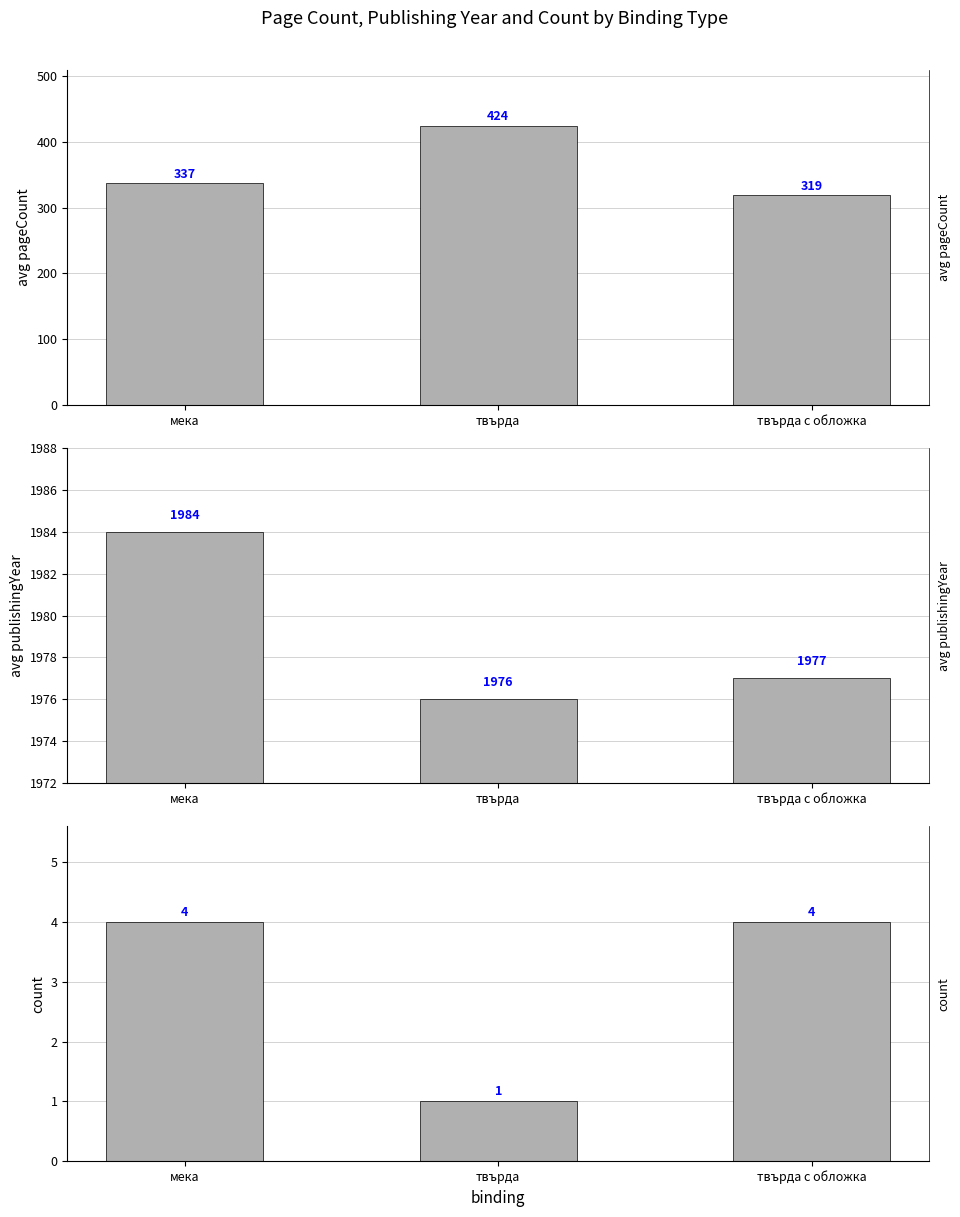

Reading left to right, extract all data points from this chart.

avg pageCount: 337	424	319
avg publishingYear: 1984	1976	1977
count: 4	1	4